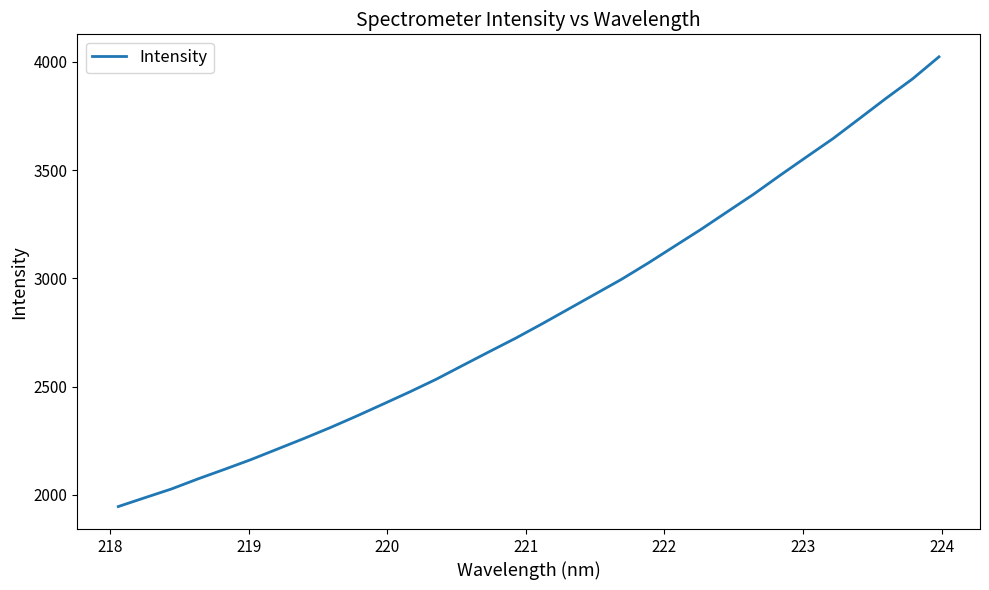

How many categories are shown in the chart?

32